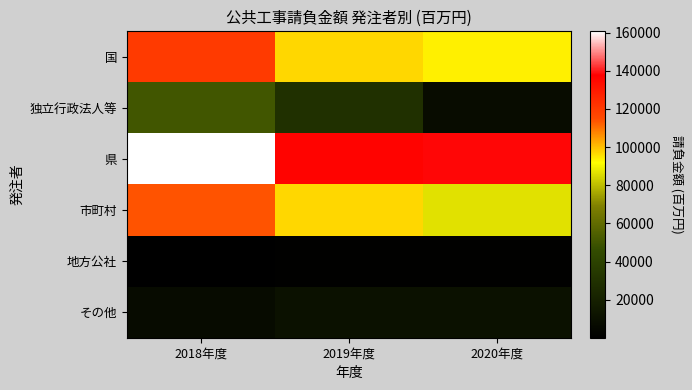

What is the spread (max minus min) of values at 2020年度?

137252